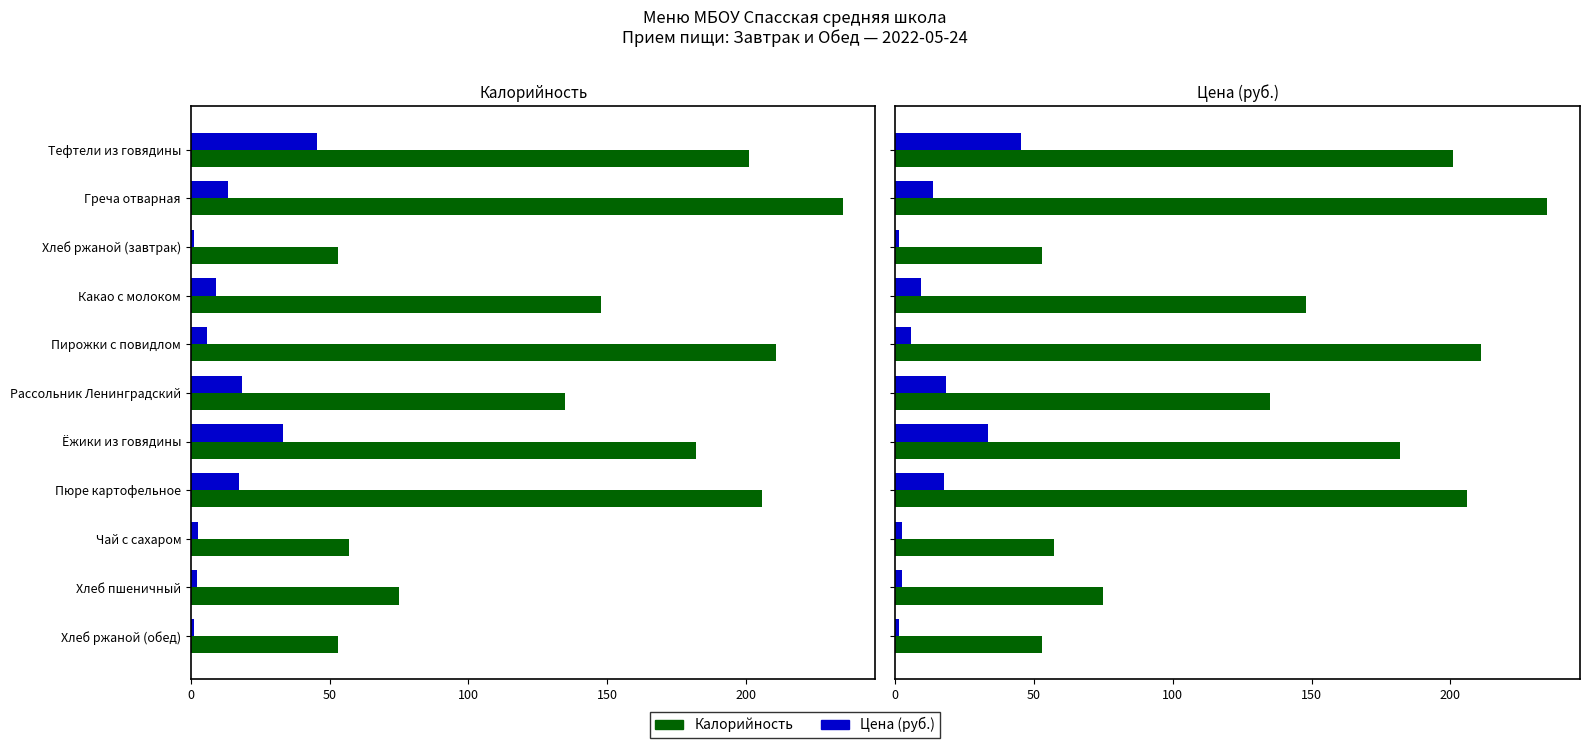

What is the difference between the maximum and second lowest values in the Калорийность series?

182.0